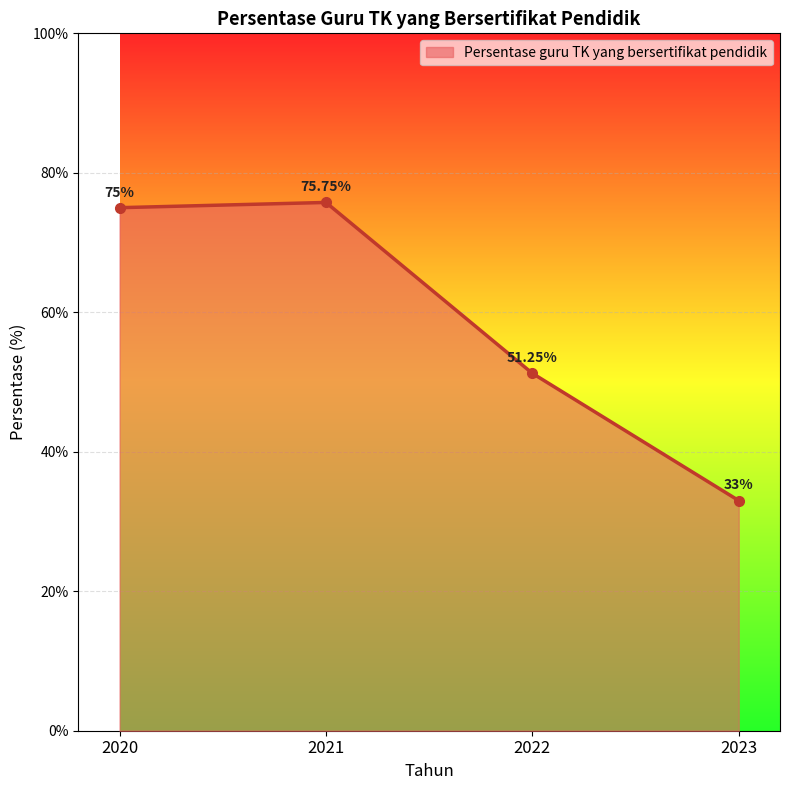

Which category has the lowest value across all series?

2023